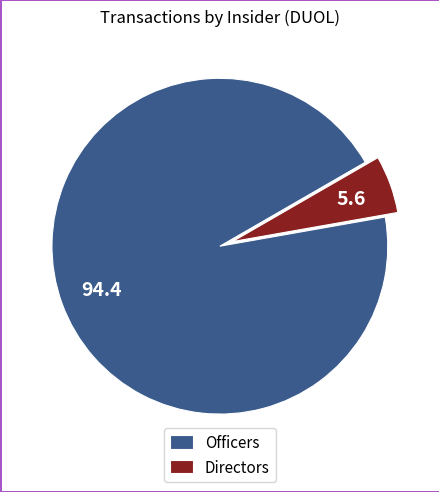

True or false: Directors accounts for 6% of the total.

True